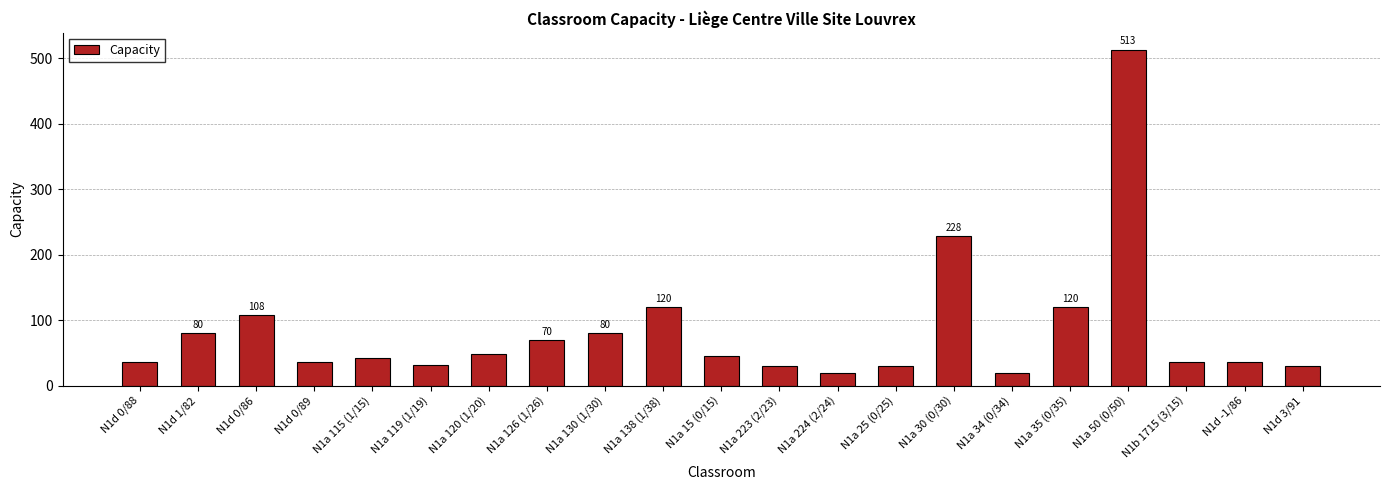

Which has a higher value, N1a 130 (1/30) or N1a 120 (1/20)?

N1a 130 (1/30)